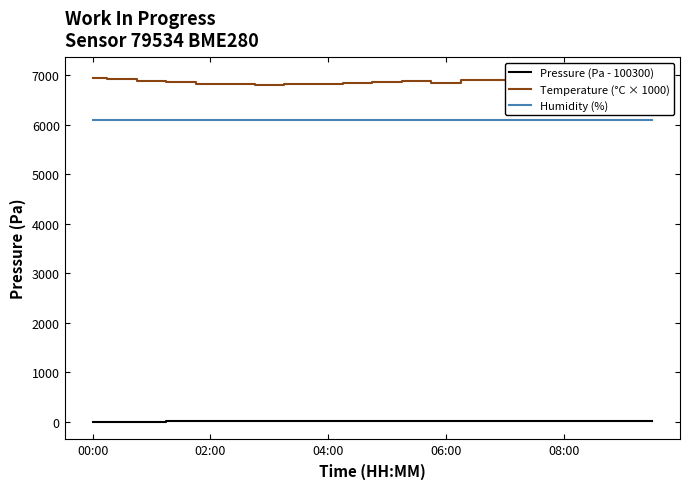

True or false: Pressure (Pa - 100300) and Humidity (%) intersect in this chart.

False